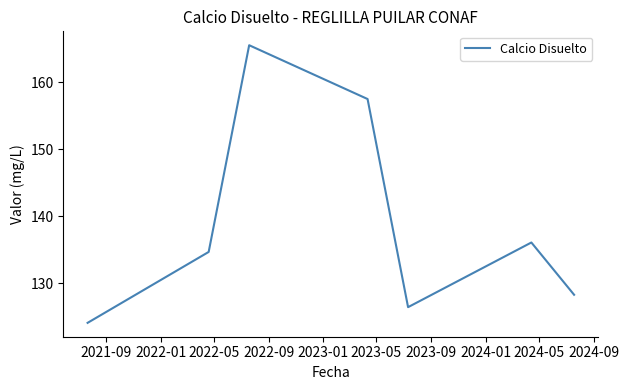

How many interior local valleys (lower than both neighbors) does the data have?

1